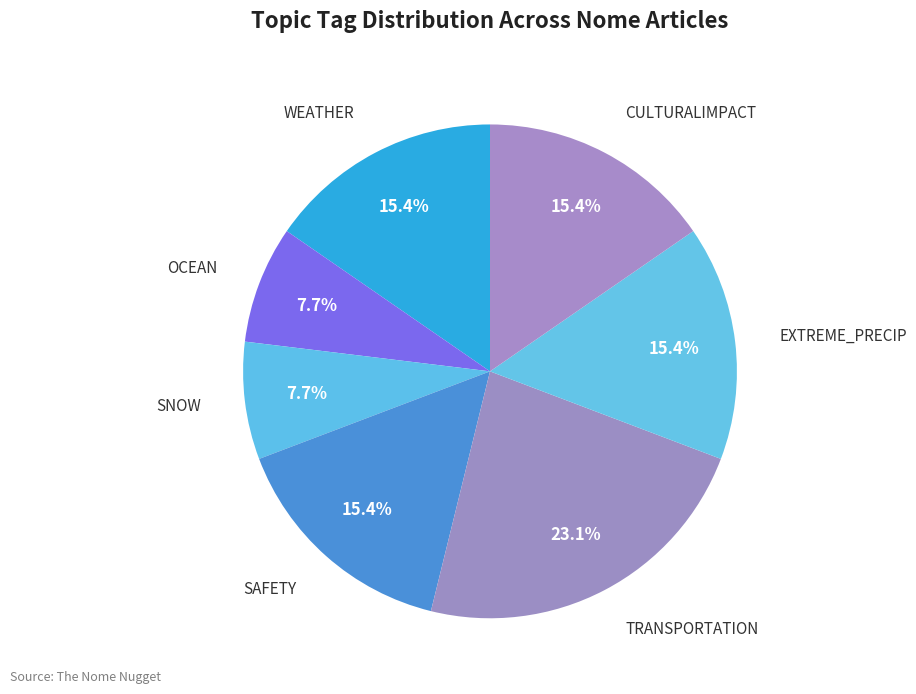

How many segments does this pie chart have?

7